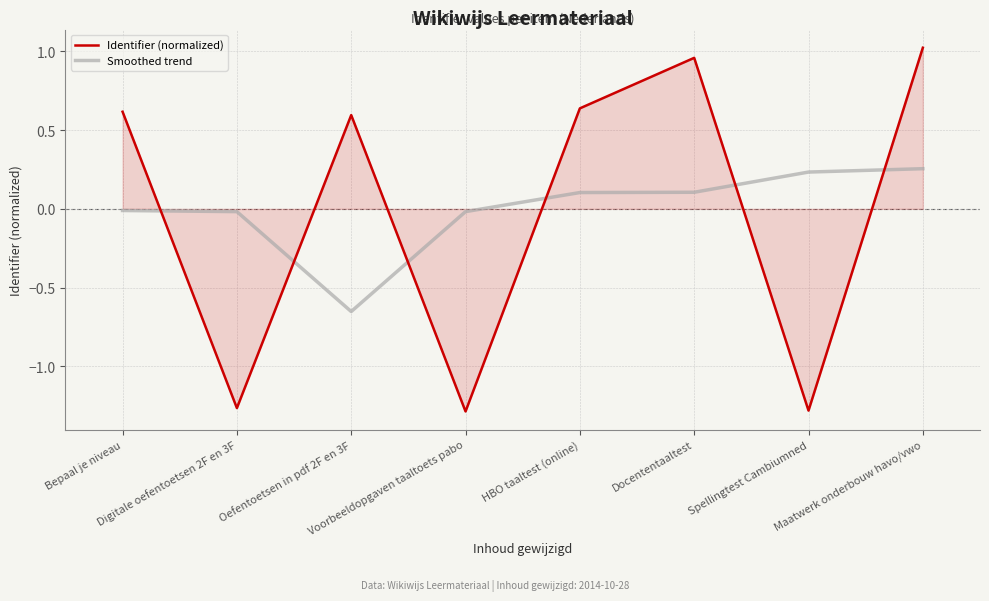

What is the difference between the highest and lowest values at Voorbeeldopgaven taaltoets pabo?

1.3